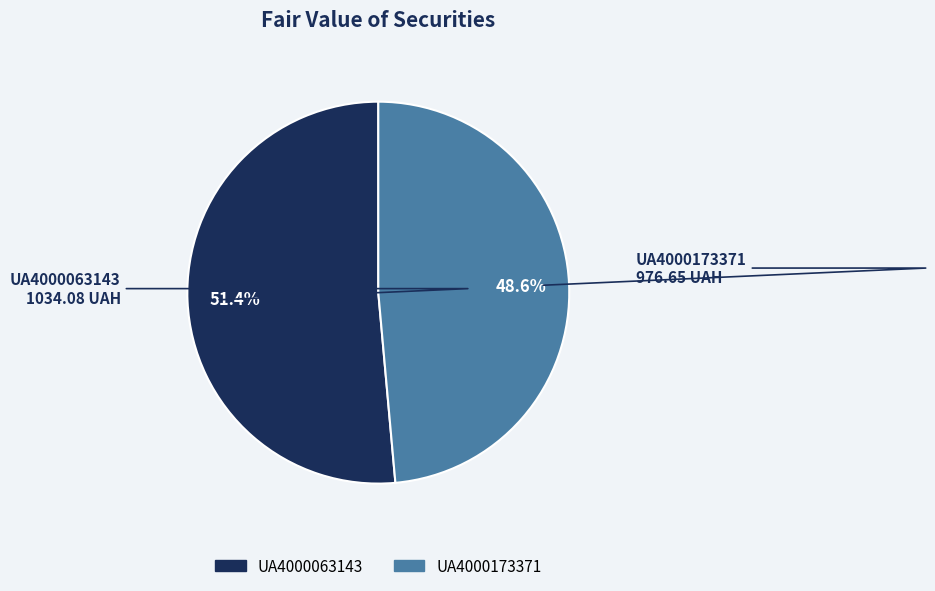

Rank the categories by value from lowest to highest.

UA4000173371, UA4000063143